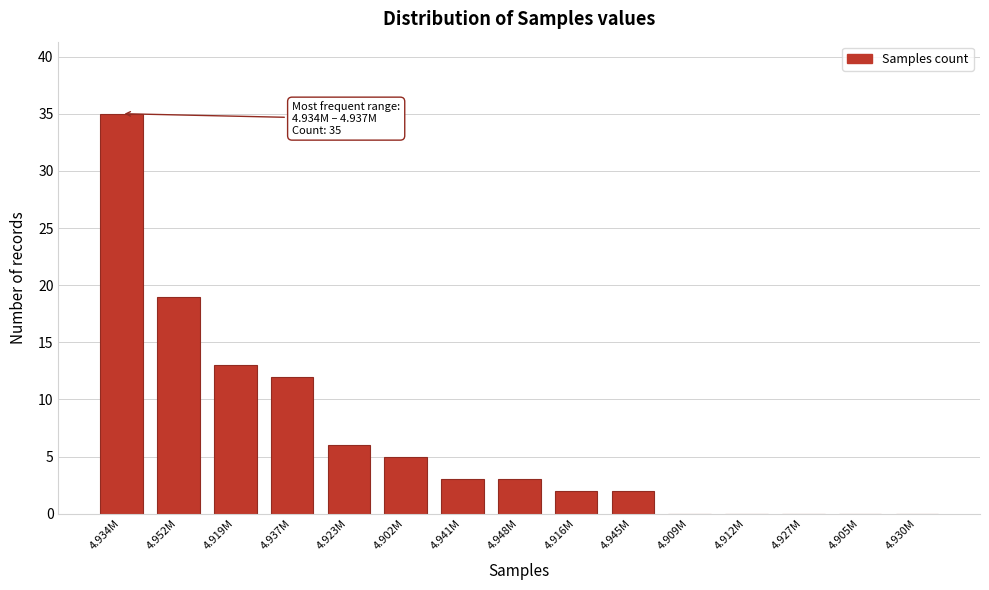

Reading right to left, extract all data points from this chart.

4.930M=0	4.905M=0	4.927M=0	4.912M=0	4.909M=0	4.945M=2	4.916M=2	4.948M=3	4.941M=3	4.902M=5	4.923M=6	4.937M=12	4.919M=13	4.952M=19	4.934M=35